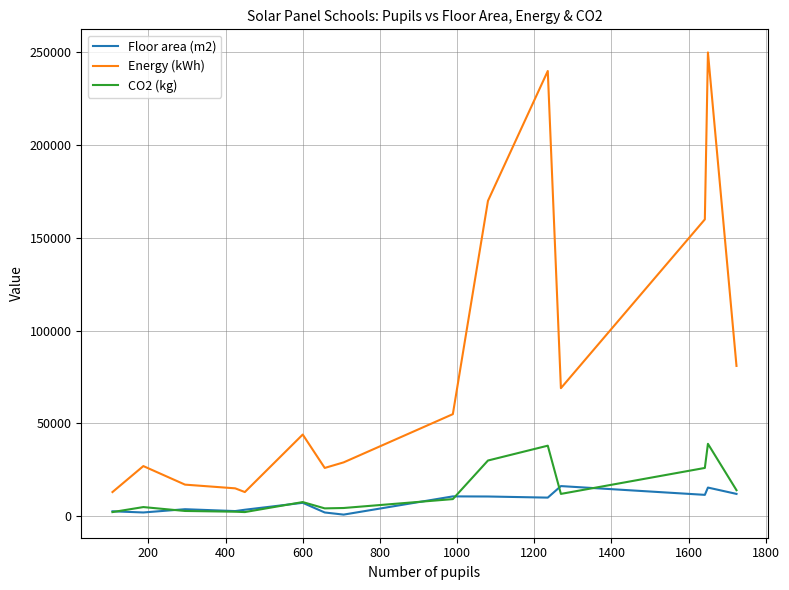

True or false: CO2 (kg) and Energy (kWh) cross at least once.

False